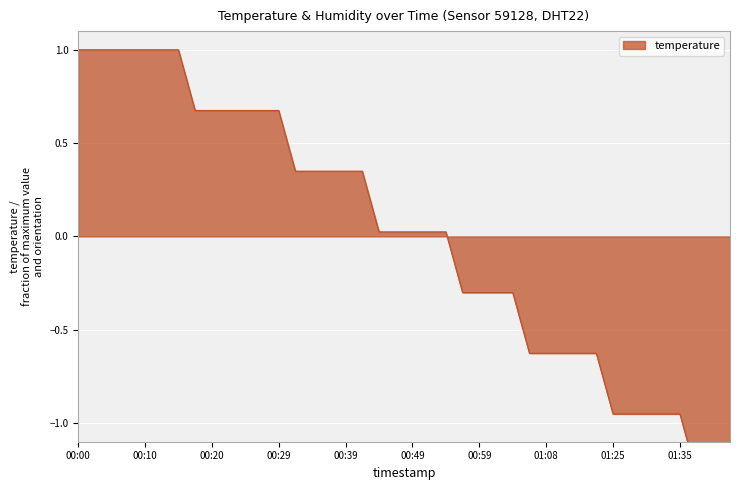

Is it true that the value at 00:07 is 1.0?

True